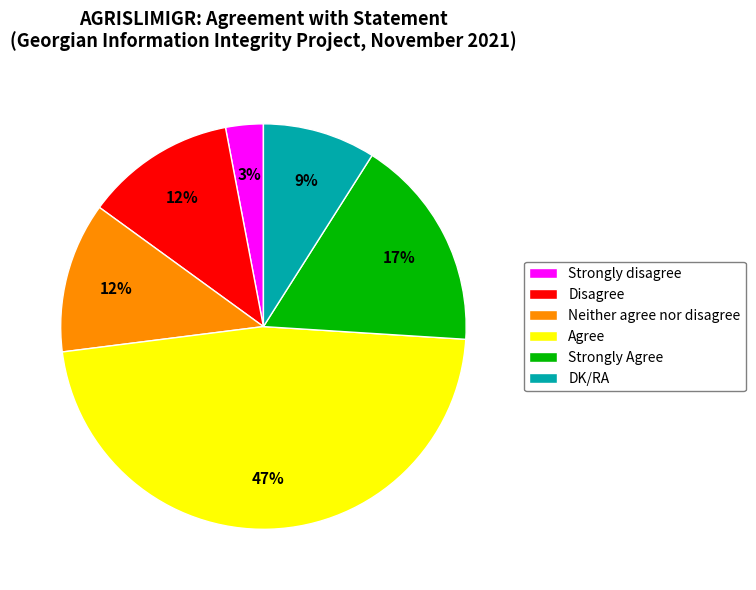

What is the largest slice in the pie chart?

Agree